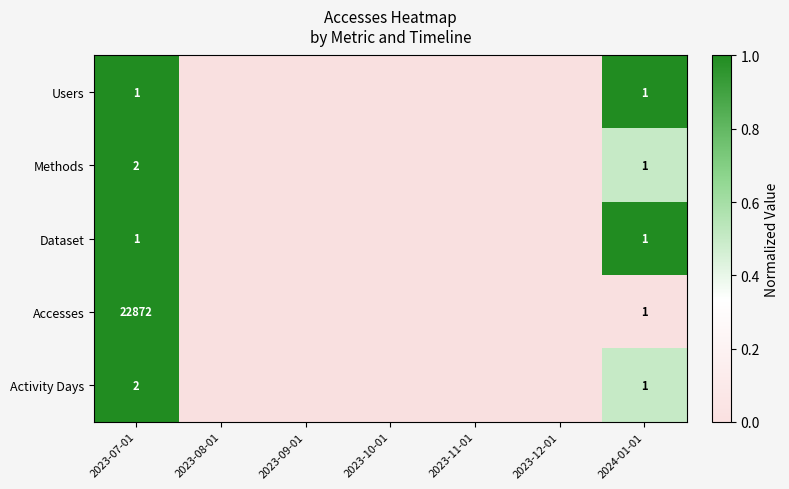

What is the difference between the highest and lowest values at 2023-07-01?

22871